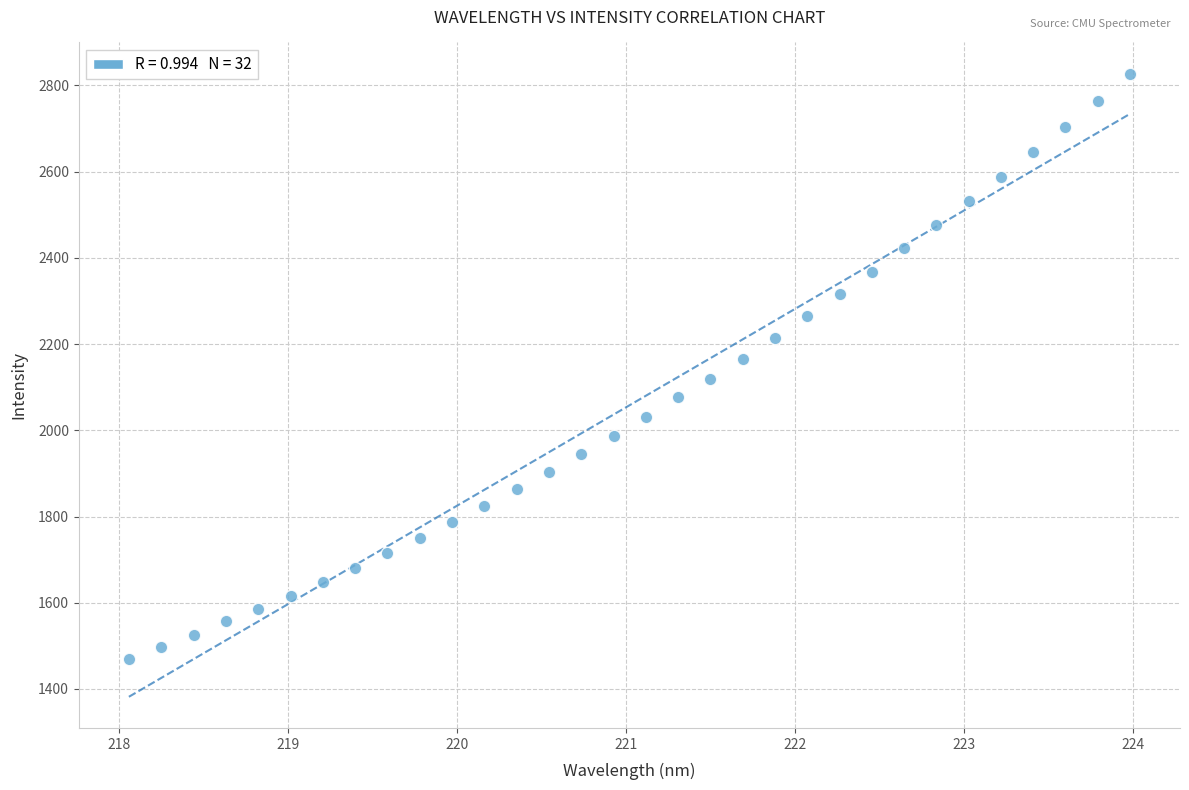

What is the range of Y values (max minus min)?

1357.6